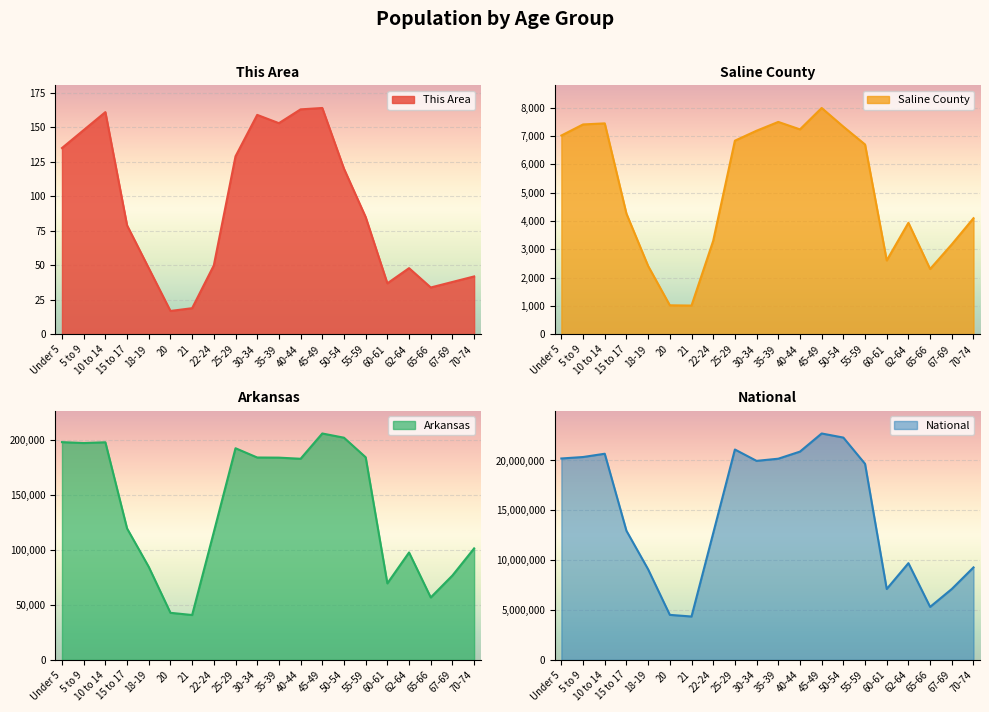

Rank the categories by National value from lowest to highest.

21, 20, 65-66, 60-61, 67-69, 18-19, 70-74, 62-64, 22-24, 15 to 17, 55-59, 30-34, 35-39, Under 5, 5 to 9, 10 to 14, 40-44, 25-29, 50-54, 45-49